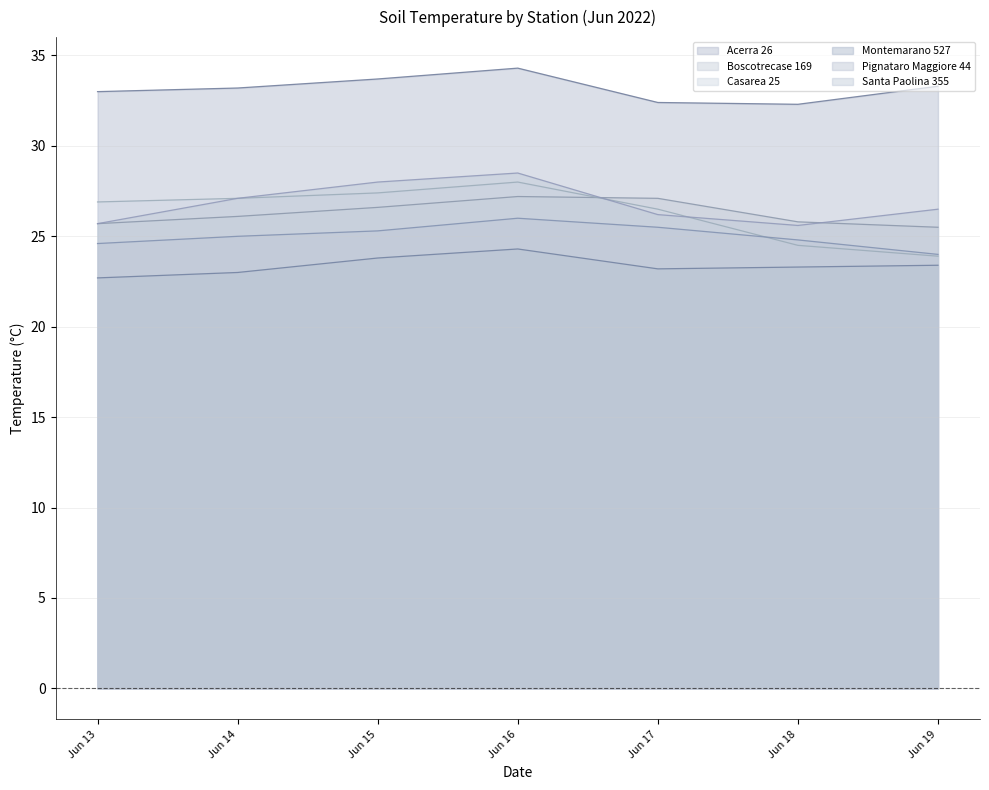

In Santa Paolina 355, how many points are higher than both neighbors (excluding endpoints)?

1